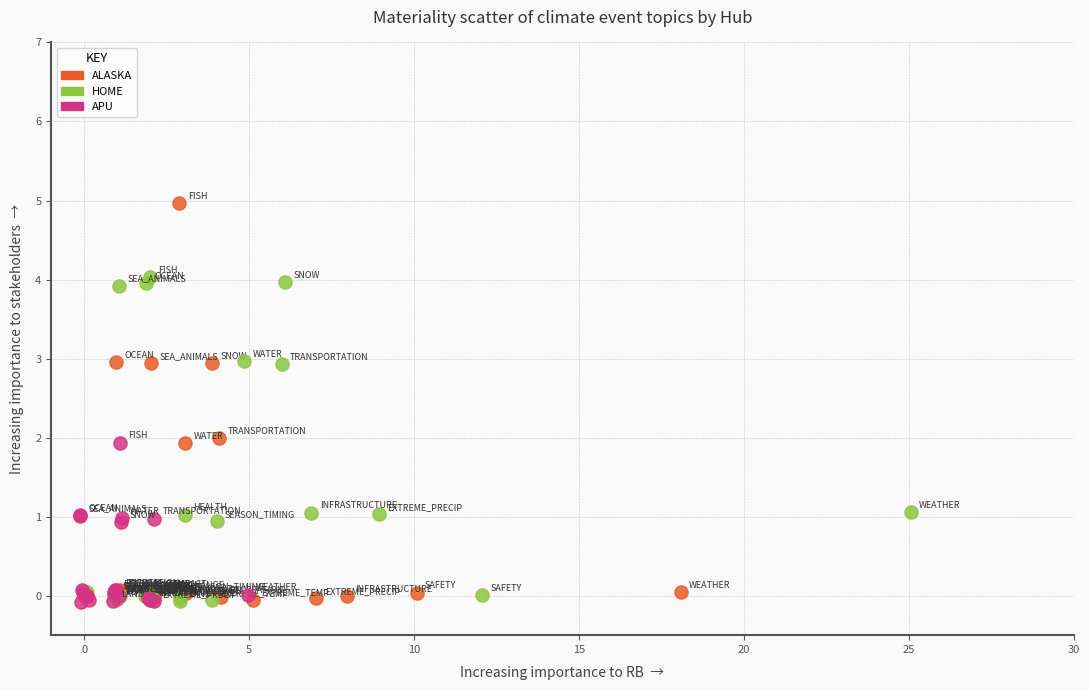

Which series contains the highest Y value?

ALASKA